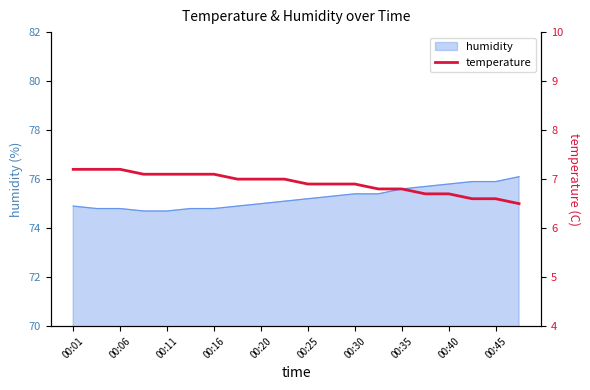

What is the maximum value for humidity?

76.1